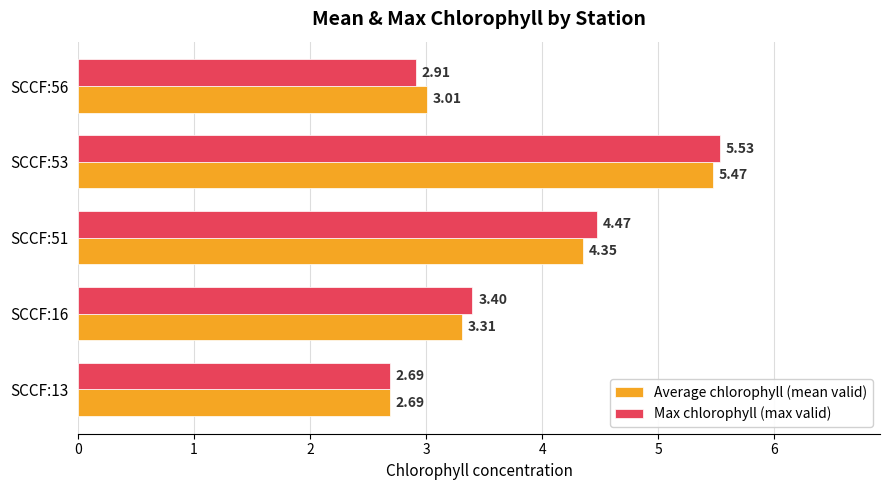

List the labels in order of Average chlorophyll (mean valid) value, largest first.

SCCF:53, SCCF:51, SCCF:16, SCCF:56, SCCF:13